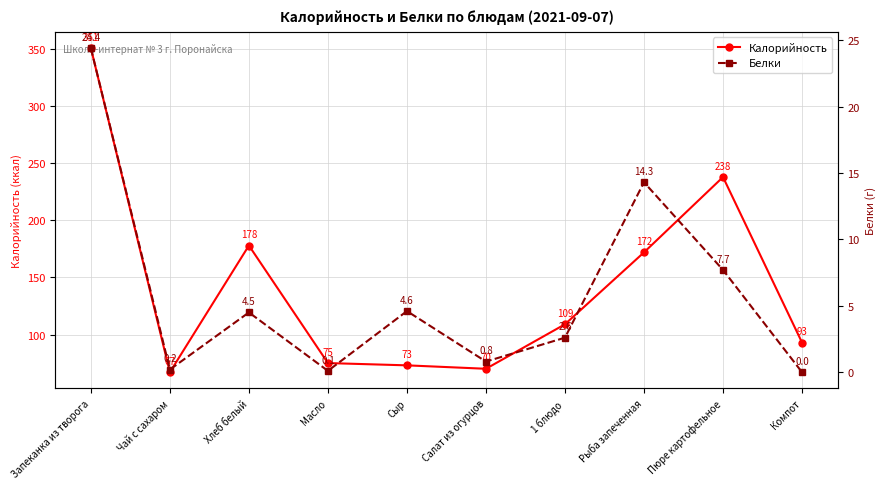

How many lines are shown in the chart?

2